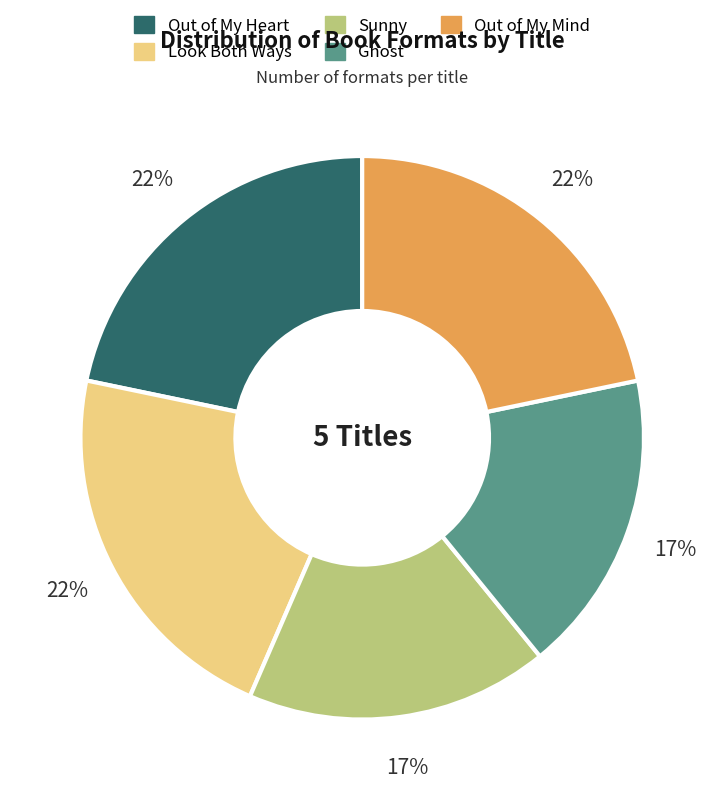

To the nearest percent, what is the average slice percentage?

20%